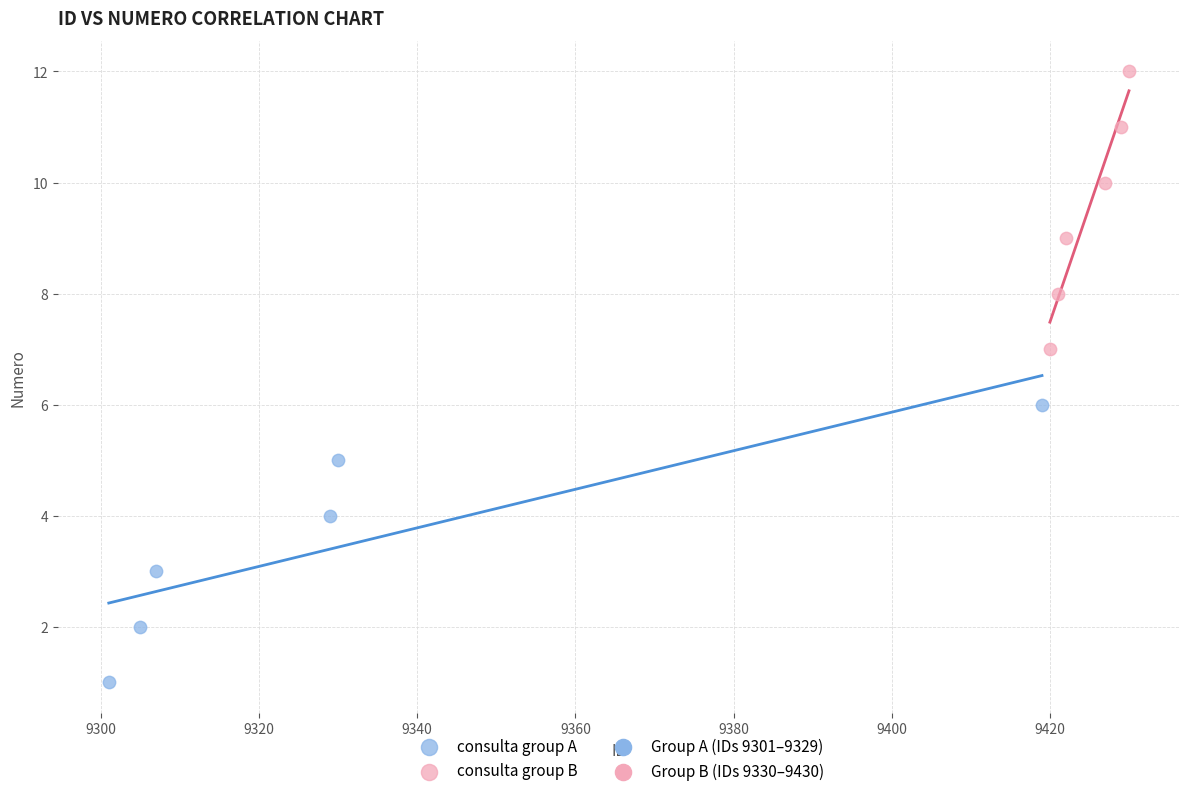

Which series contains the highest Y value?

consulta group B